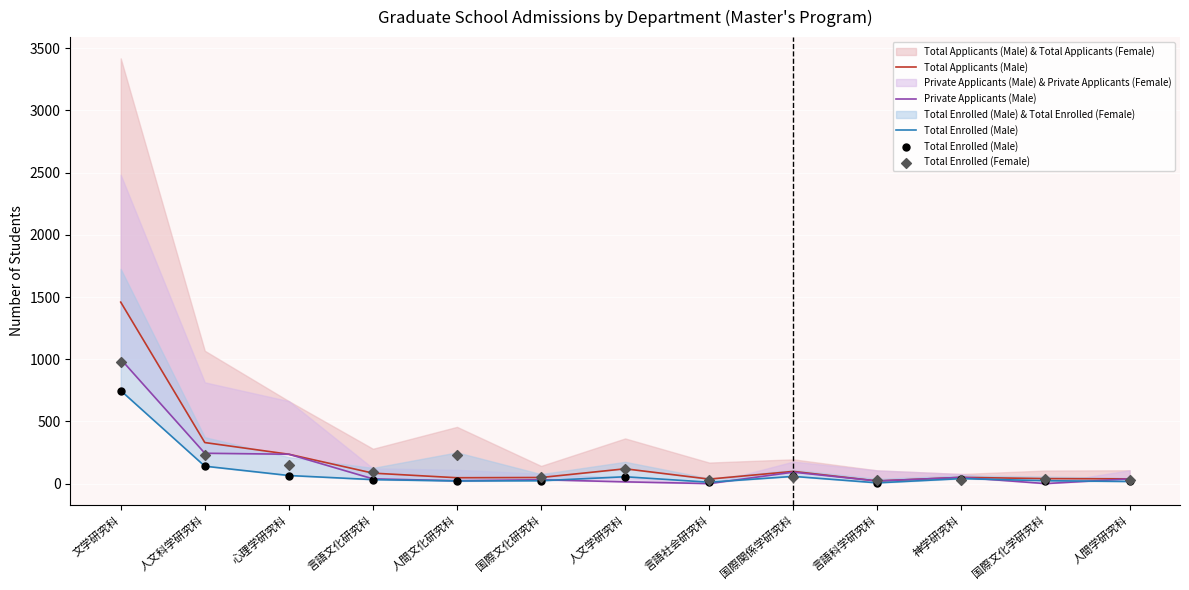

What are all the series names shown in the legend?

Total Applicants (Male), Private Applicants (Male), Total Enrolled (Male), Total Enrolled (Female)